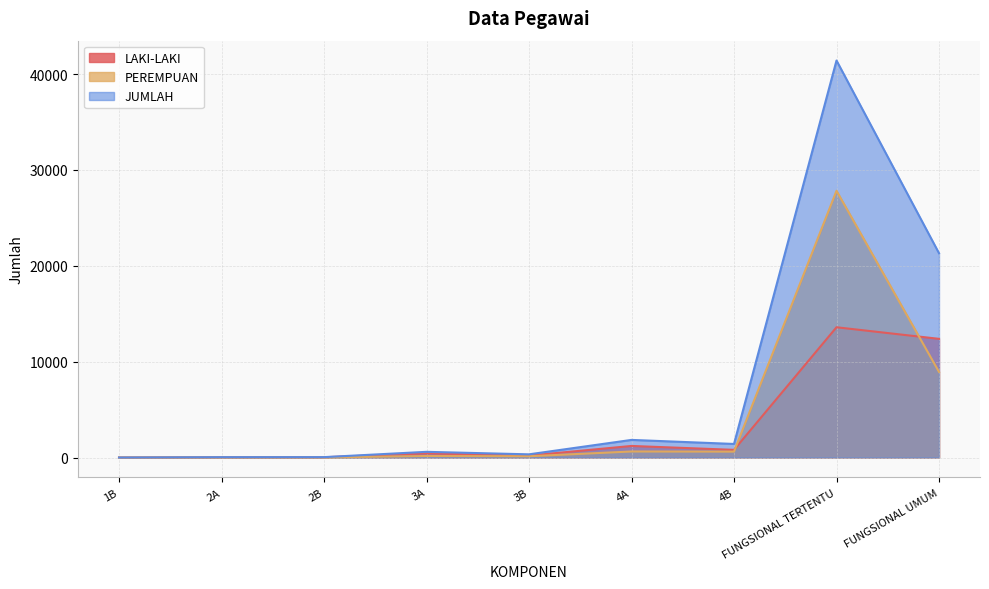

How many data points does each series have?

9